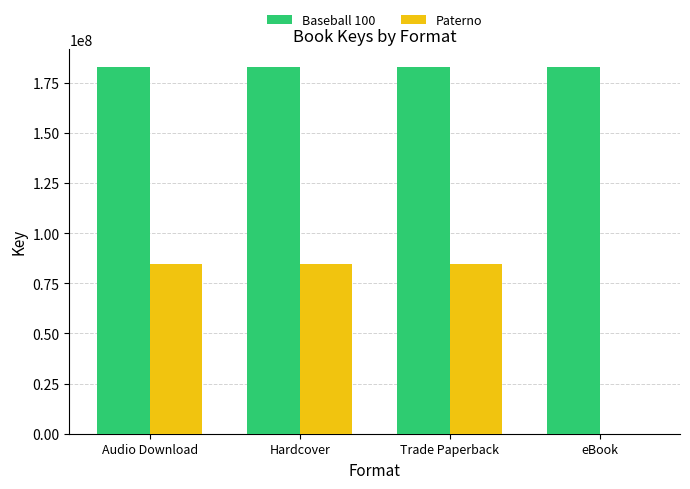

How many distinct data groups are displayed?

2